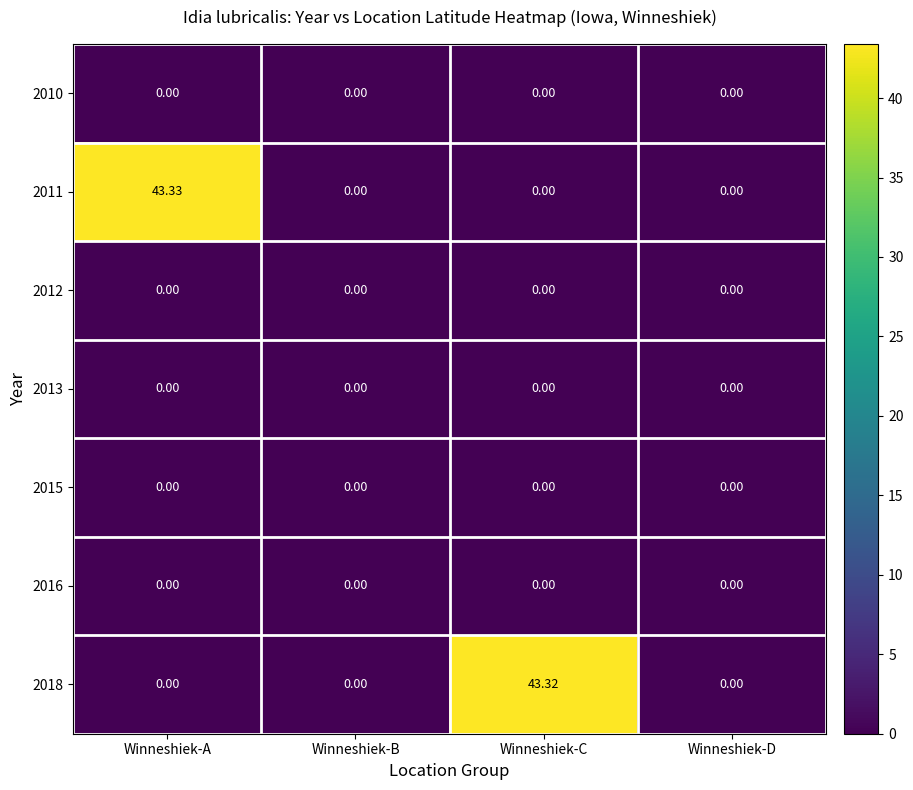

Which series has the largest total across all categories?

2011